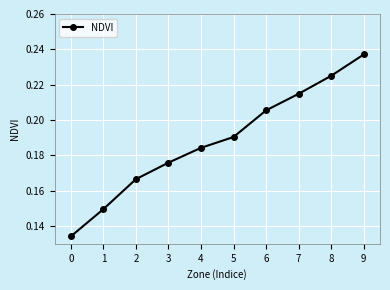

Is it true that the value at 2 is 0.3?

False